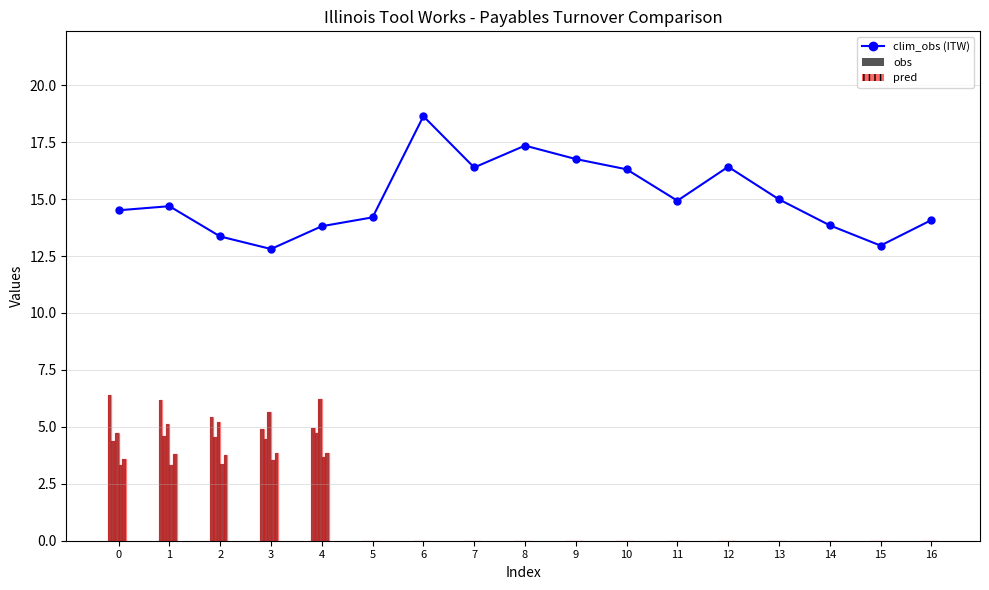

True or false: Boeing Co. has a value of 0.0 at 14.

True